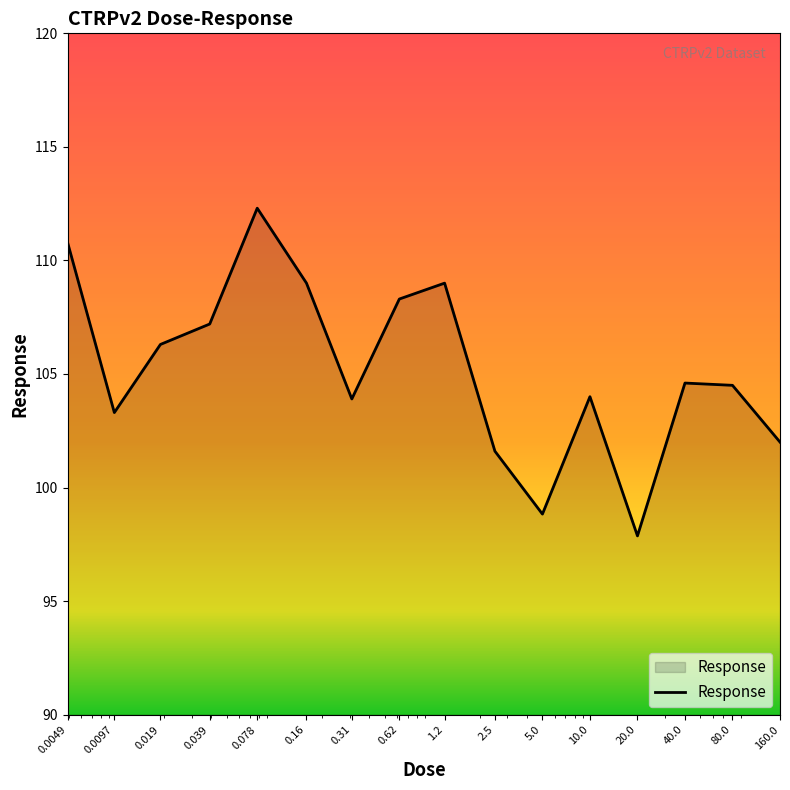

What is the smallest value displayed?

97.9